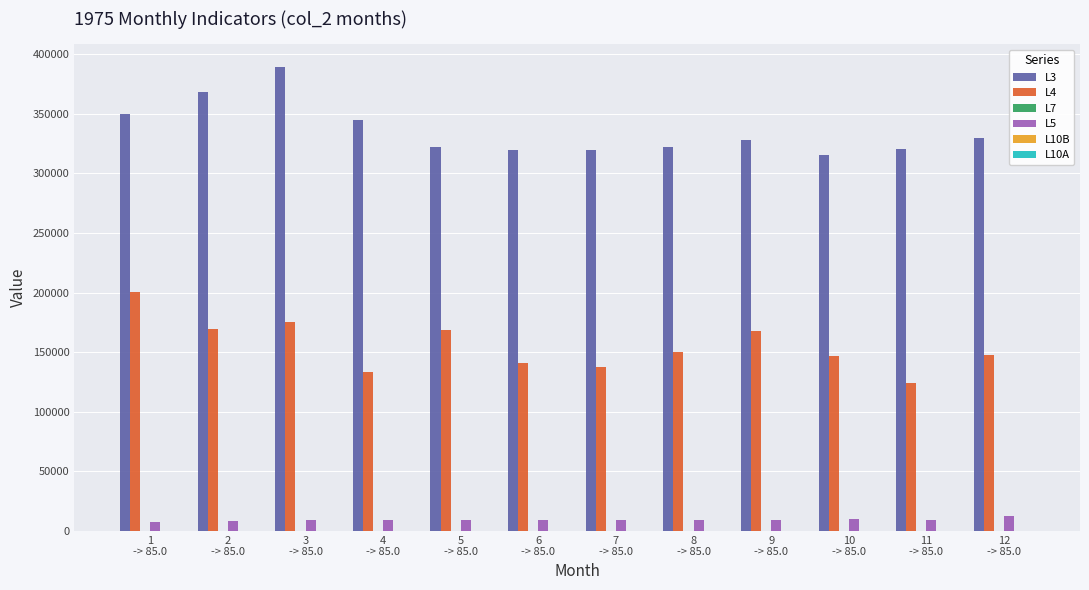

Which series has the largest total across all categories?

L3